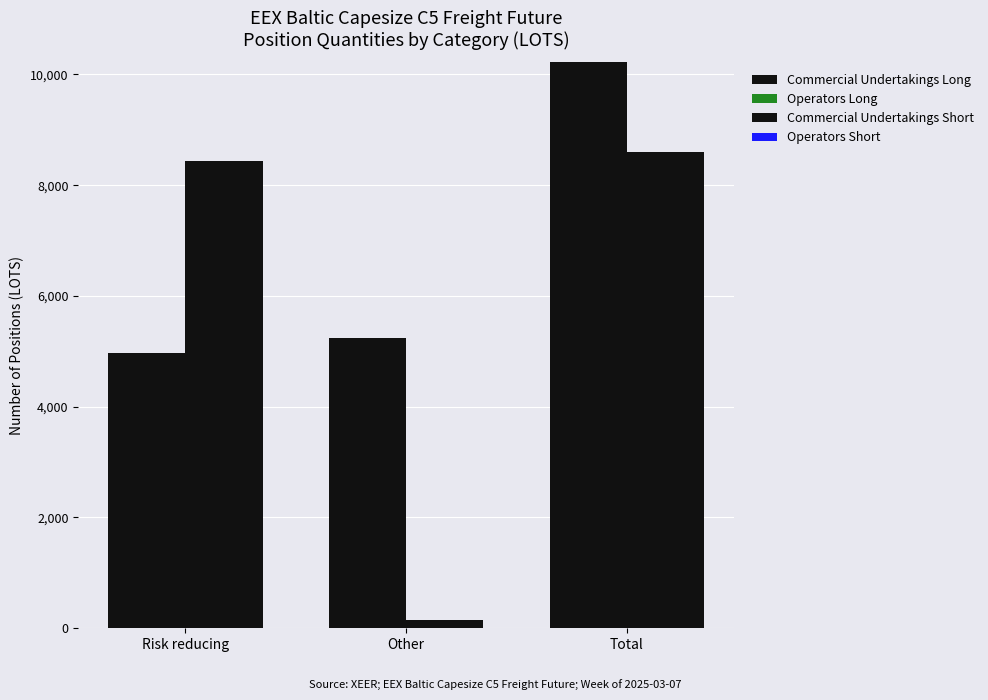

At which category does the chart reach its peak across all series?

Total